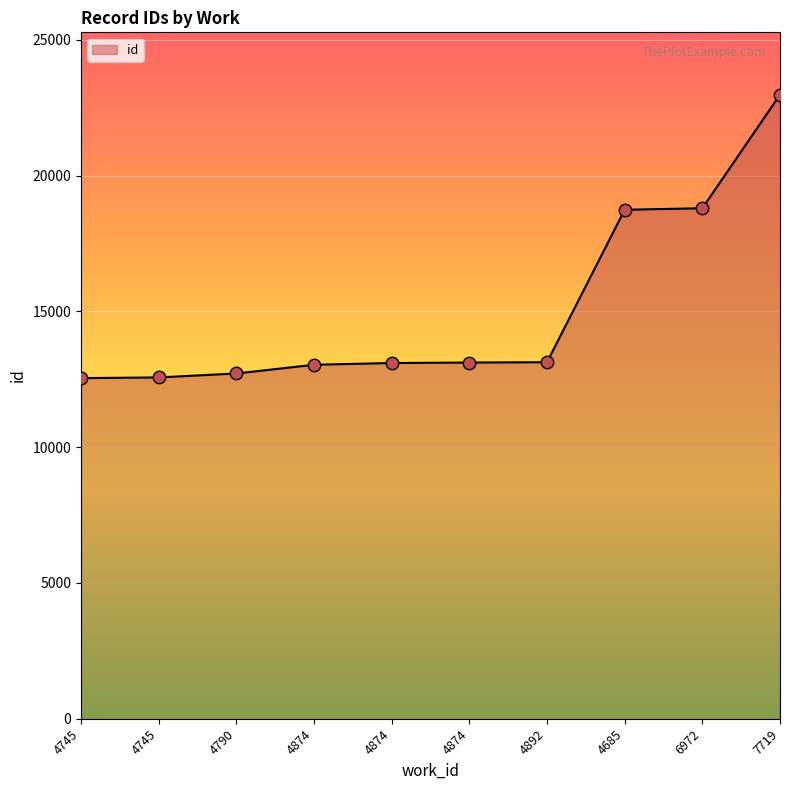

What is the ratio of the value at 4874 to the value at 4745?

1.0